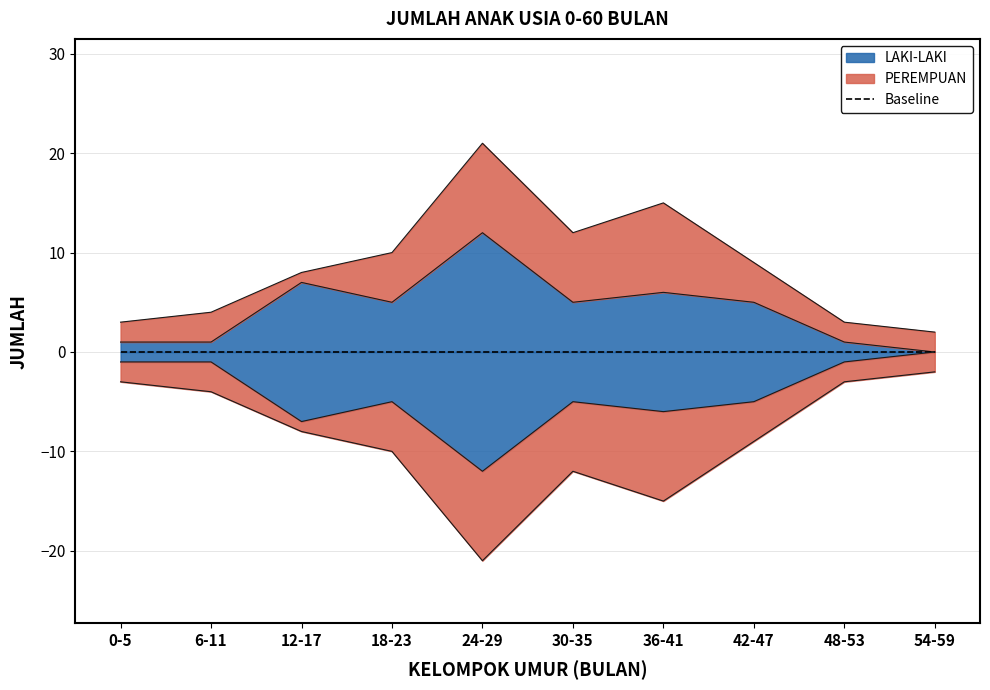

How many values are above zero?

9